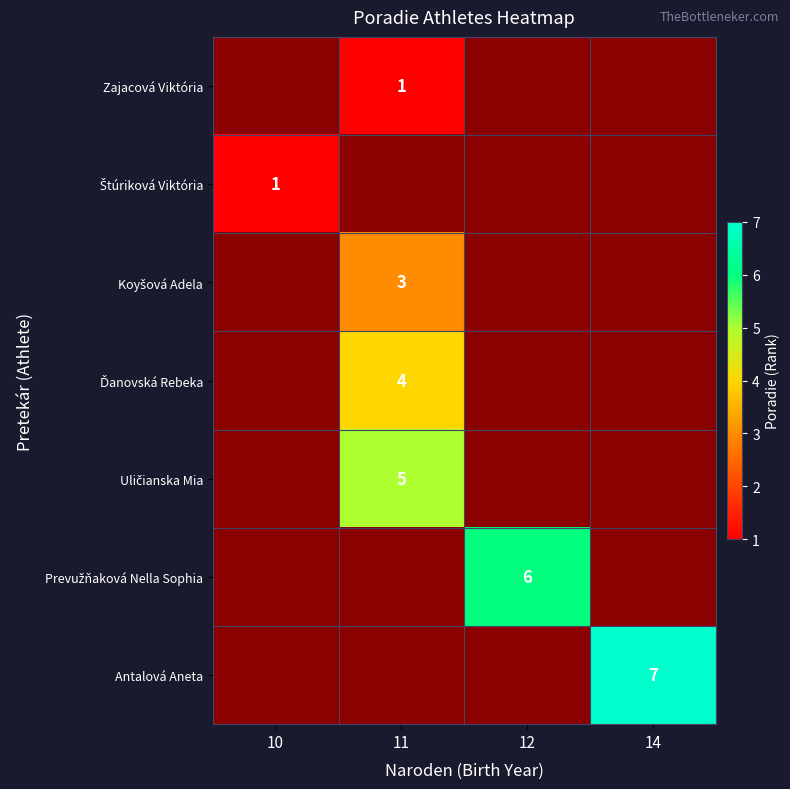

The value of Zajacová Viktória at 11 is 0. True or false?

False